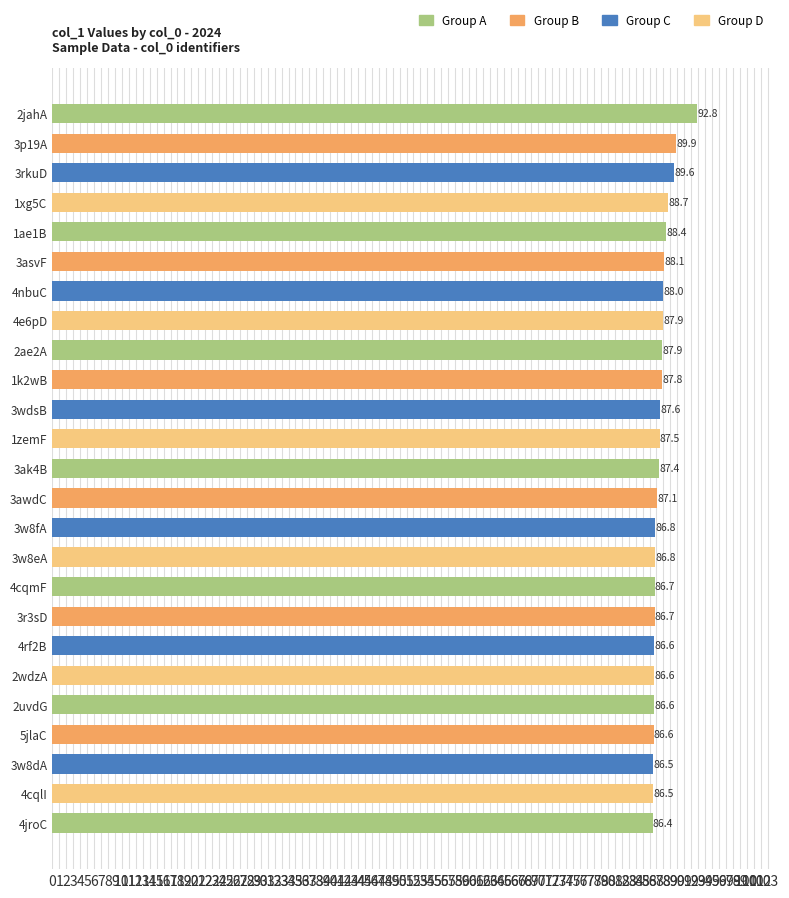

Which has a higher value, 1xg5C or 3wdsB?

1xg5C